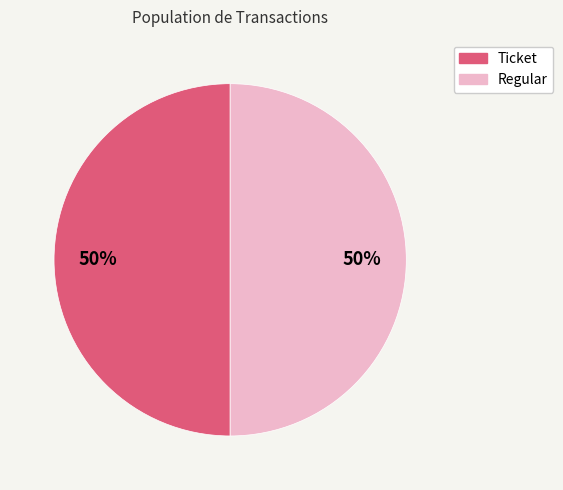

To the nearest percent, what is the average slice percentage?

50%